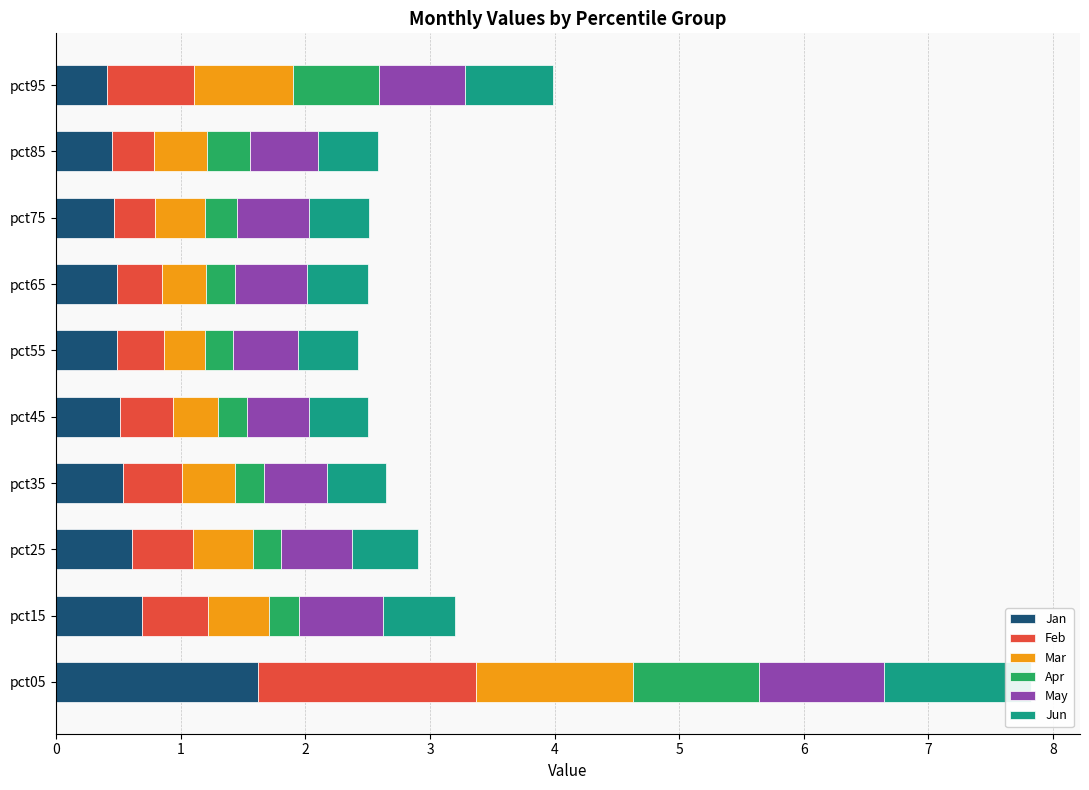

Between pct25 and pct95, which series saw the biggest shift?

Apr